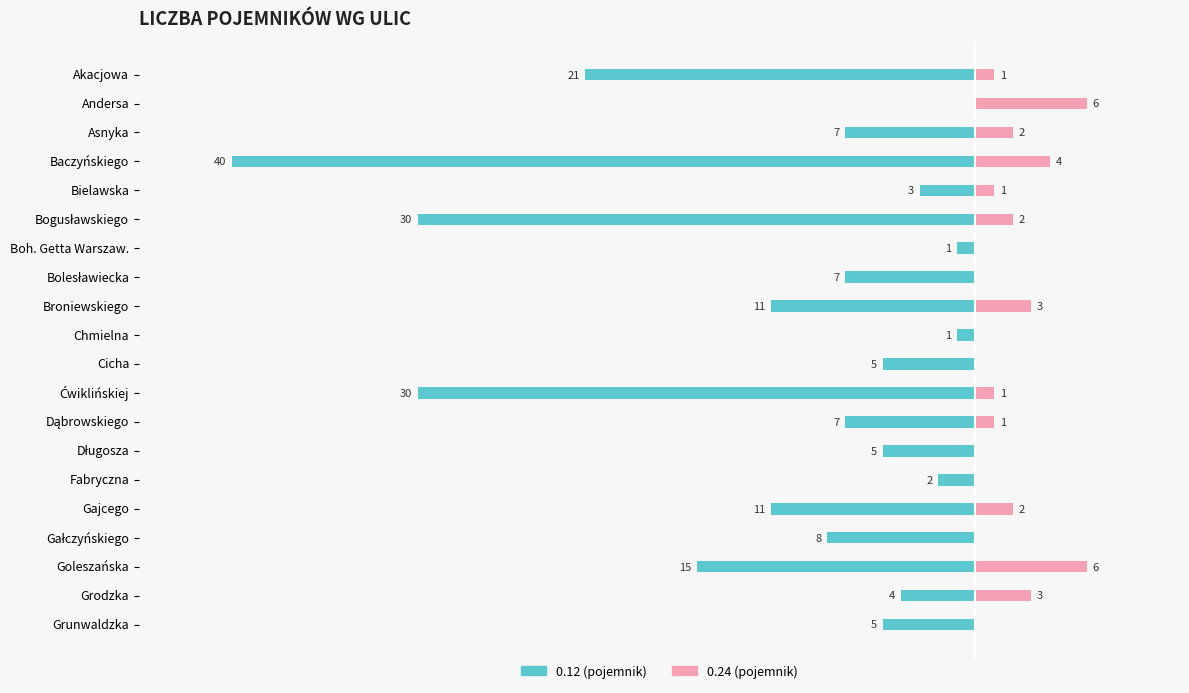

What is the label of the 18th bar from the right?

Asnyka